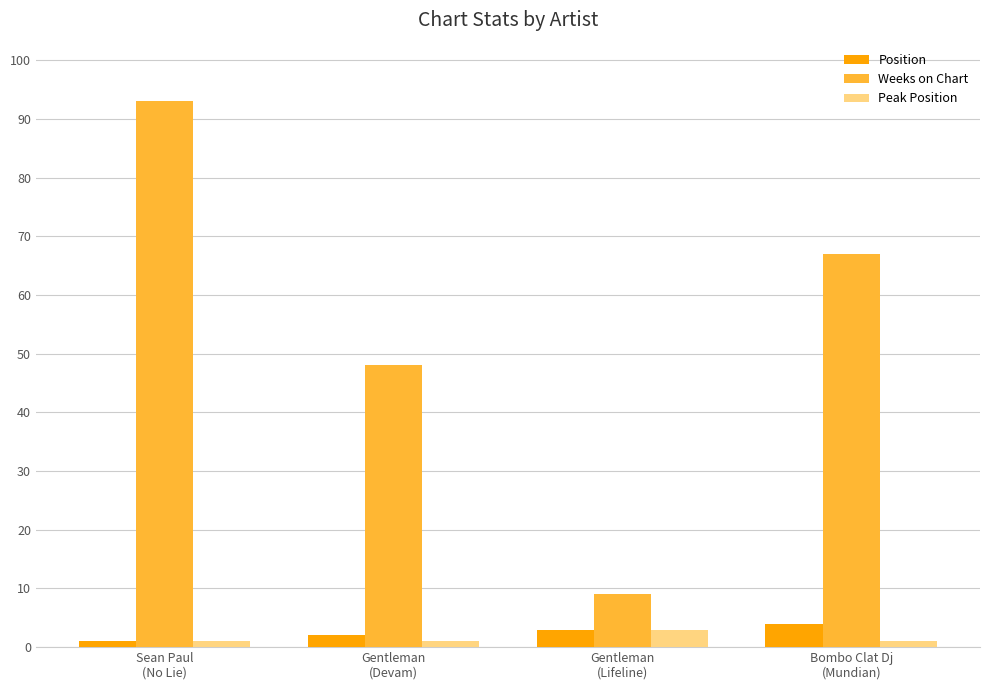

What position from the right is Bombo Clat Dj
(Mundian)?

1